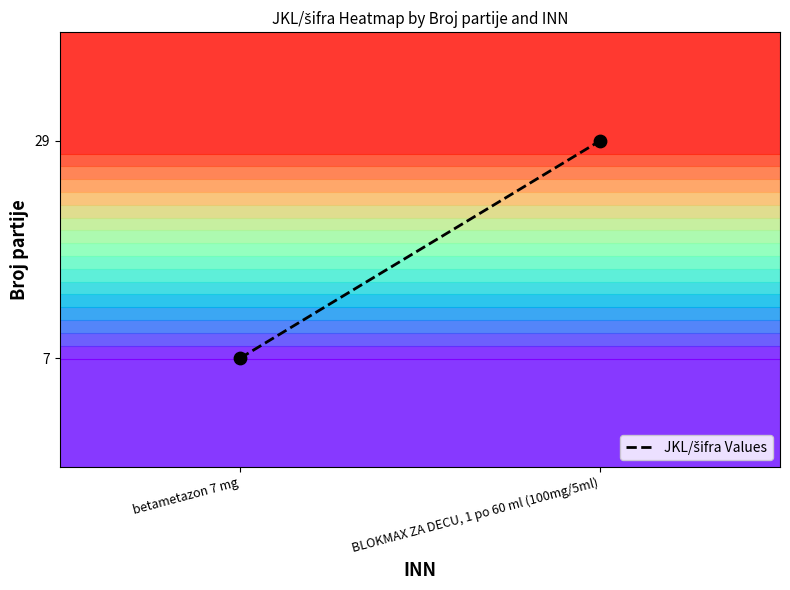

How many categories are shown in the chart?

2